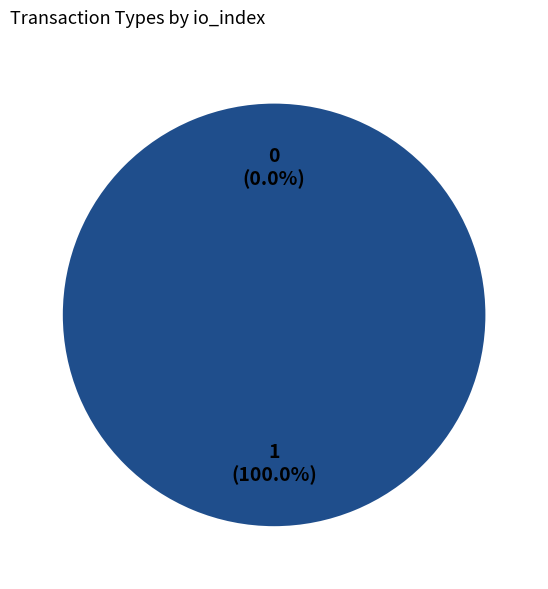

Does any single category account for the majority?

Yes